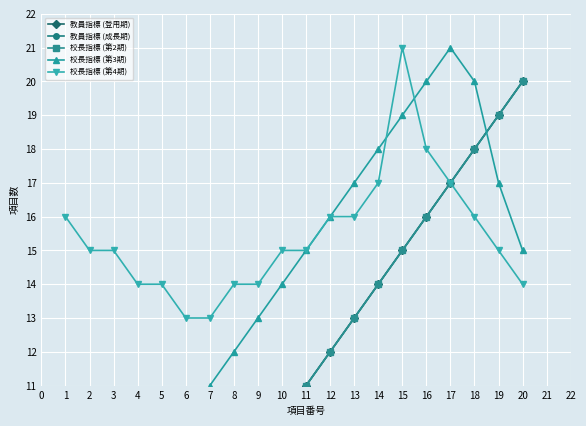

What is the minimum value for 校長指標 (第4期)?

13